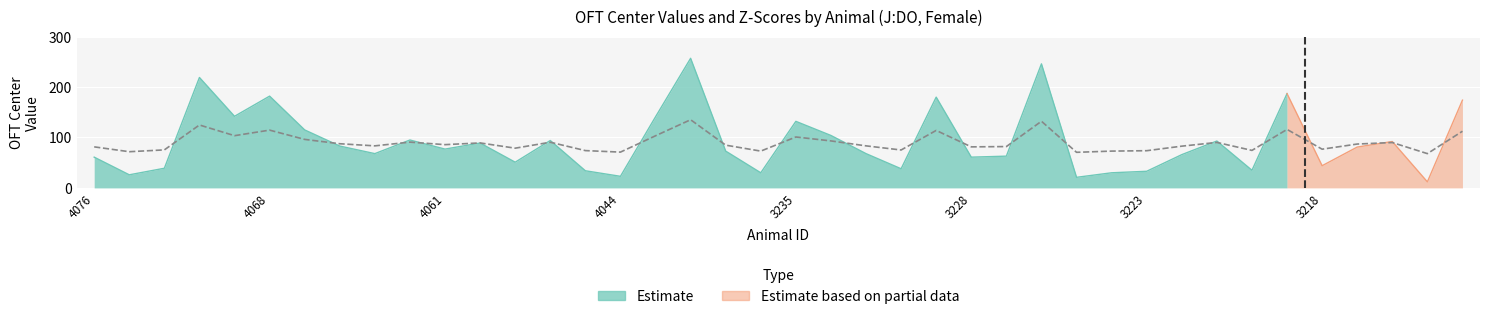

How many interior local peaks (higher than both neighbors) does the data have?

12